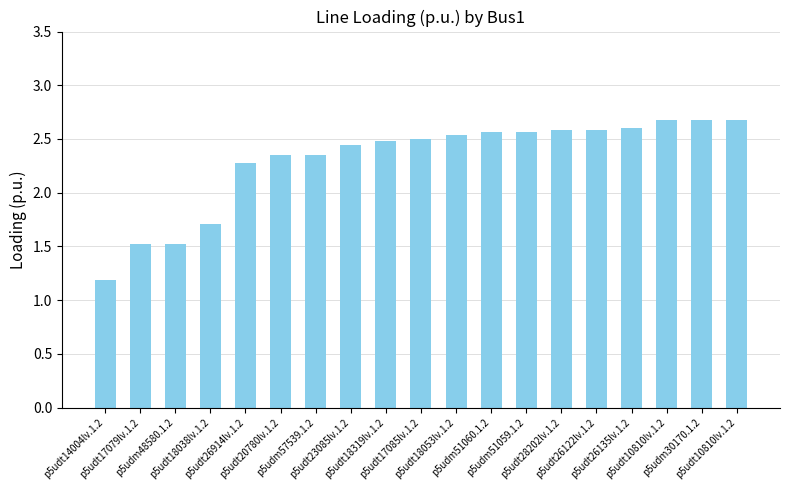

Count the number of values greater than 2.

15